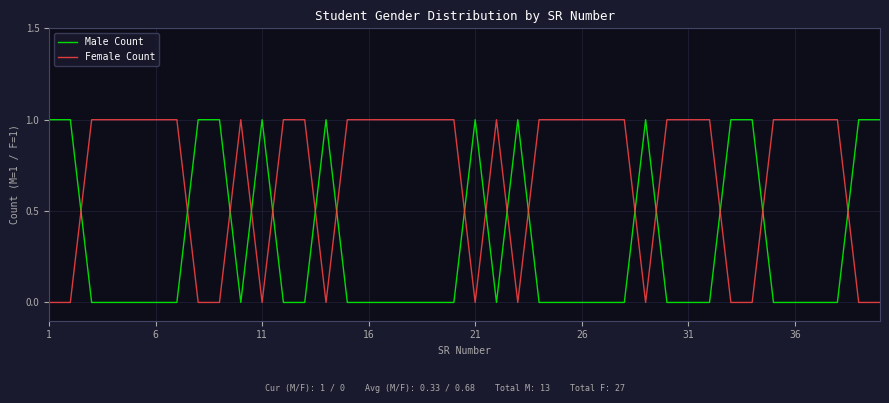

Rank the series by their average value, from highest to lowest.

Female Count, Male Count